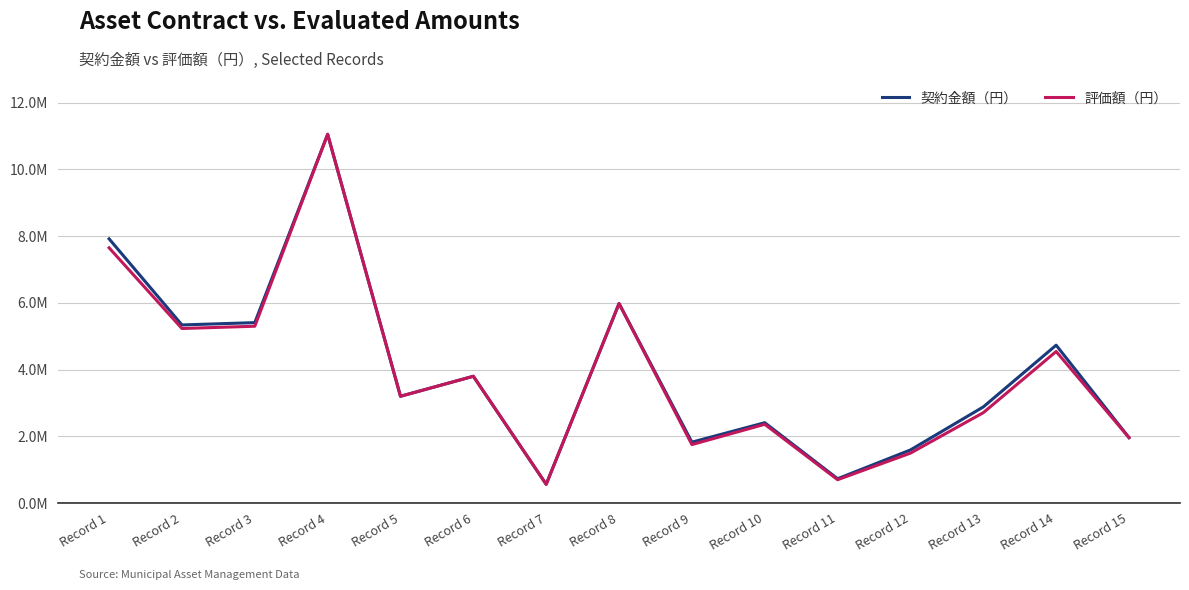

Reading left to right, transcribe all the data shown in this chart.

契約金額（円）: Record 1=7920000	Record 2=5338650	Record 3=5407942	Record 4=11053548	Record 5=3200000	Record 6=3800000	Record 7=561141	Record 8=5980160	Record 9=1824554	Record 10=2407953	Record 11=728255	Record 12=1591120	Record 13=2881000	Record 14=4731738	Record 15=1960000
評価額（円）: Record 1=7650720	Record 2=5231877	Record 3=5299784	Record 4=11053548	Record 5=3200000	Record 6=3800000	Record 7=561141	Record 8=5980160	Record 9=1751572	Record 10=2359794	Record 11=699125	Record 12=1495654	Record 13=2708140	Record 14=4542470	Record 15=1960000